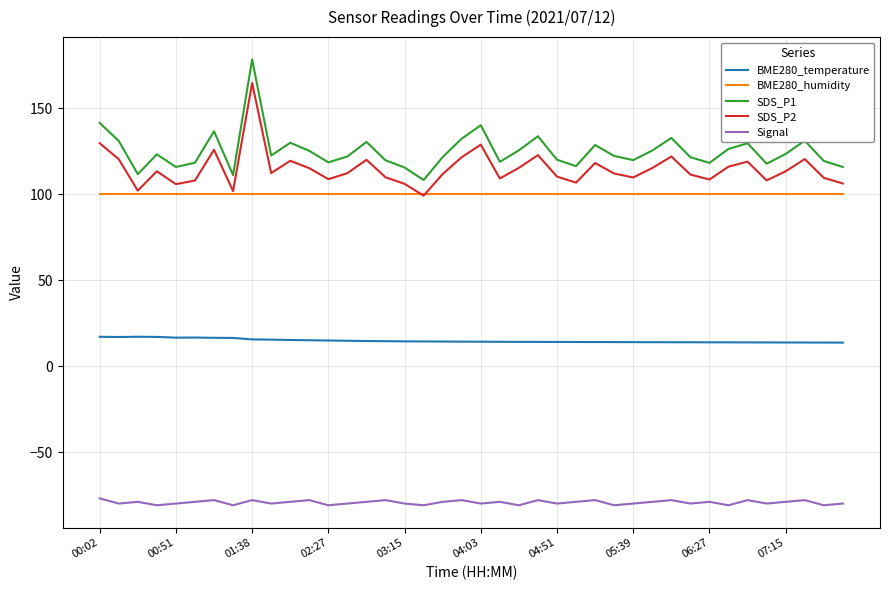

Which series has the widest spread of values?

SDS_P1